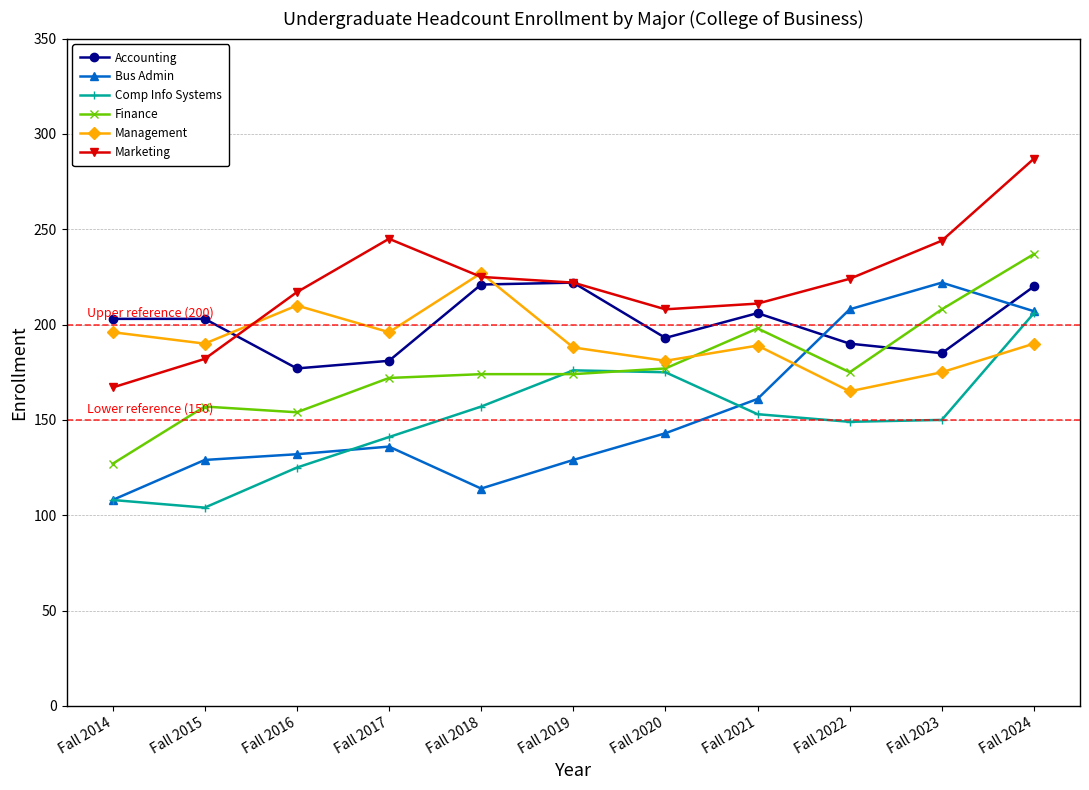

True or false: Marketing has more than 2 interior local peaks.

False